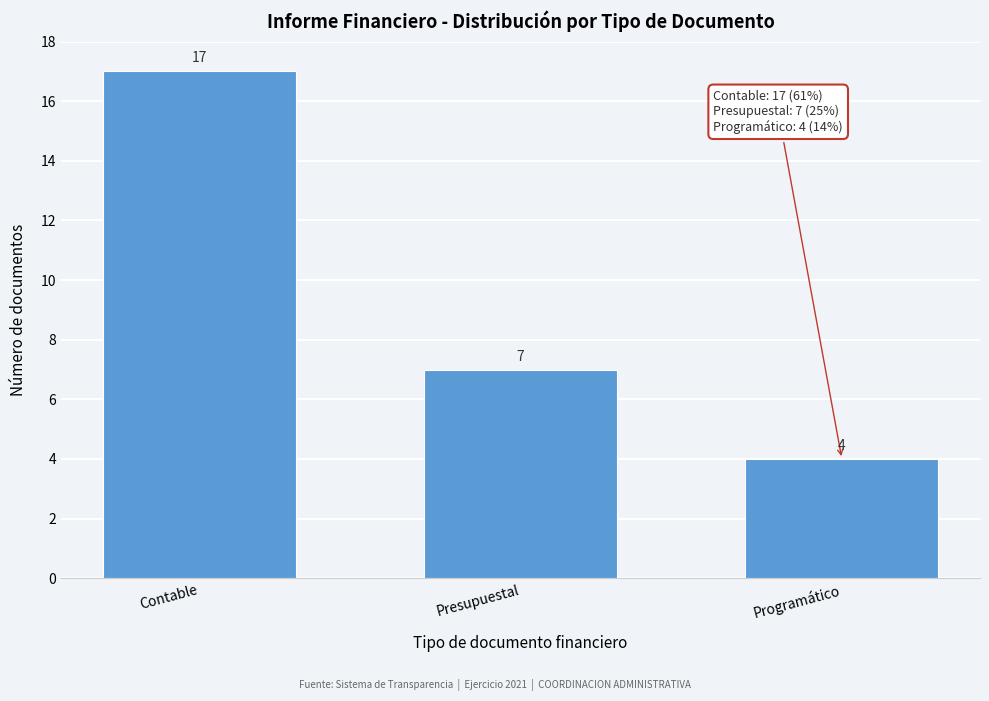

Reading left to right, transcribe all the data shown in this chart.

17	7	4